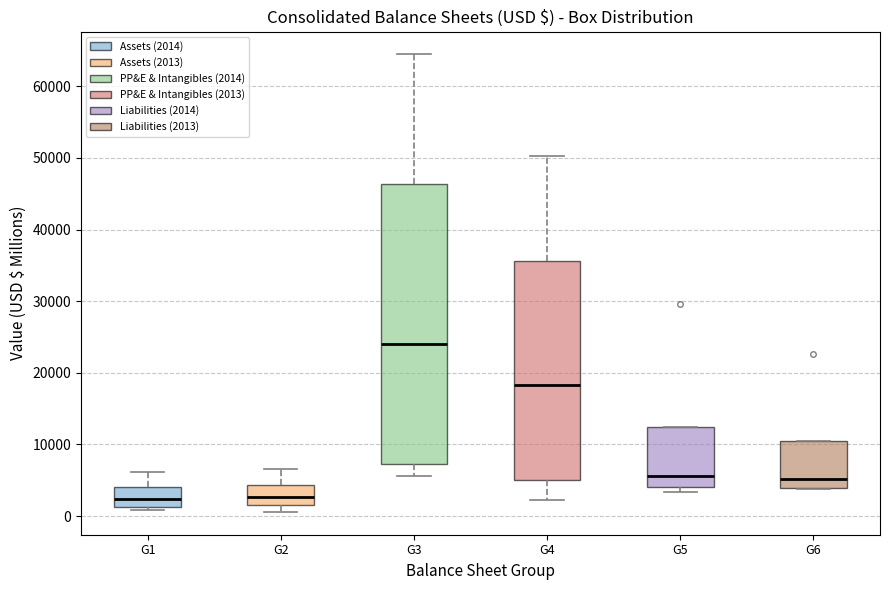

Reading left to right, transcribe this box plot: for each box, give where its median line is, the range the box spans, and where its two whiskers end, as read against the y-axis. The values are not printed on the chart, so give them approximately, as read against the axis.

G1: median 2000, box 1000 to 4000, whiskers 1000 (just below the box's lower edge) to 6000
G2: median 3000, box 2000 to 4000, whiskers 1000 to 7000
G3: median 24000, box 7000 to 46000, whiskers 6000 to 64000
G4: median 18000, box 5000 to 36000, whiskers 2000 to 50000
G5: median 6000, box 4000 to 12000, whiskers 3000 to 12000
G6: median 5000, box 4000 to 11000, whiskers 4000 to 11000